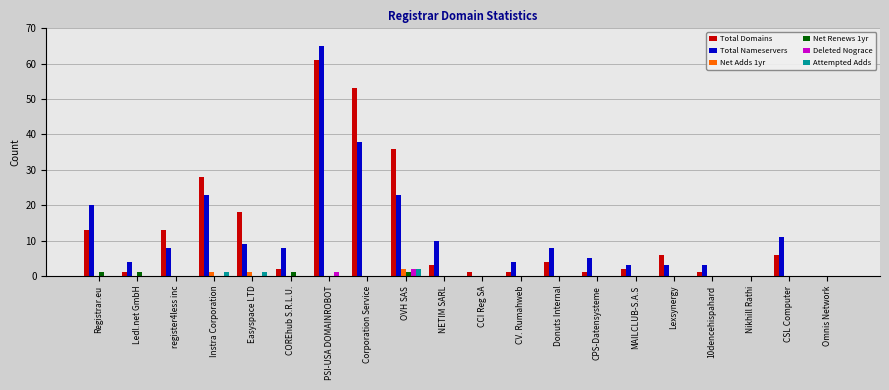

At which category is the sum across all series the highest?

PSI-USA DOMAINROBOT